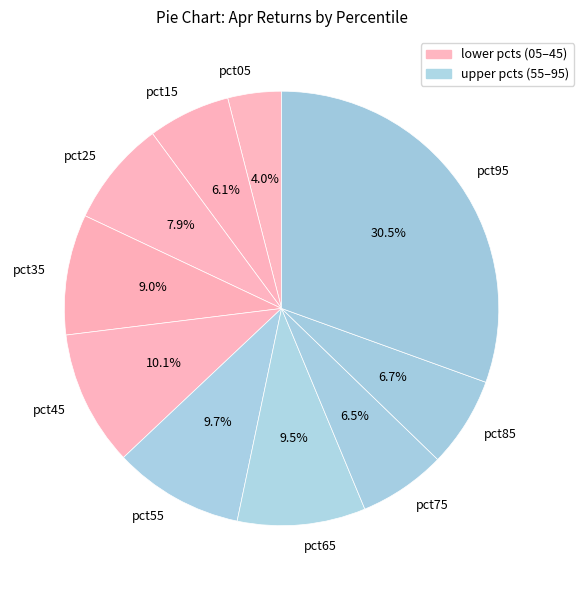

Does any single category account for the majority?

No